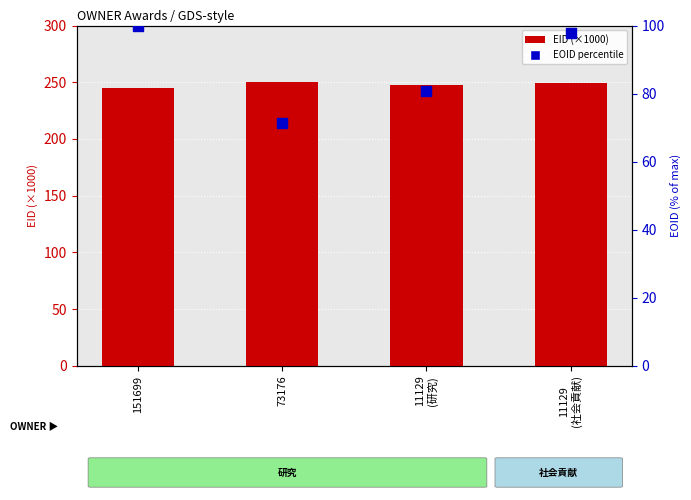

At how many categories does at least one series exceed 94?

4